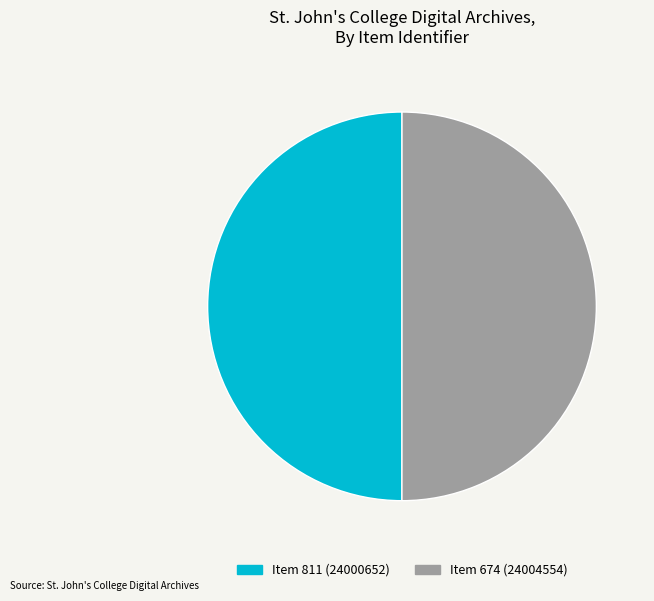

The Item 811 (24000652) slice represents 57% of the pie. True or false?

False